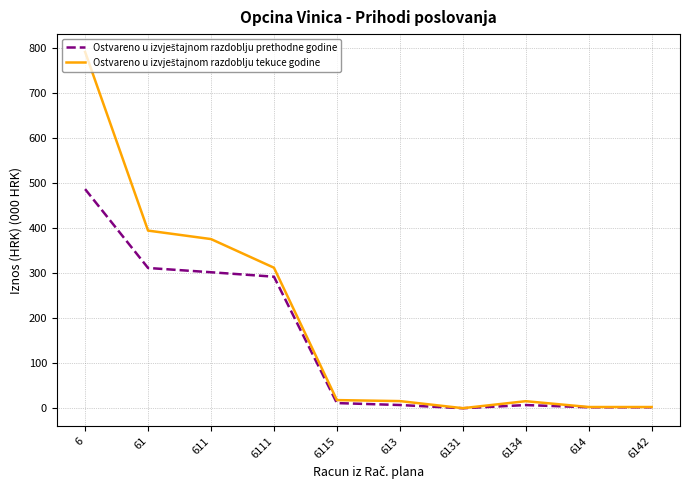

What is the label of the 7th point from the left?

6131